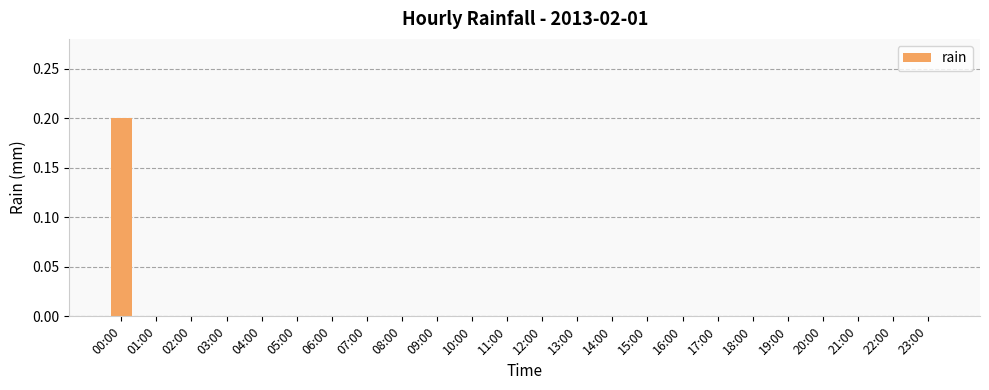

Reading left to right, transcribe all the data shown in this chart.

00:00=0.2	01:00=0.0	02:00=0.0	03:00=0.0	04:00=0.0	05:00=0.0	06:00=0.0	07:00=0.0	08:00=0.0	09:00=0.0	10:00=0.0	11:00=0.0	12:00=0.0	13:00=0.0	14:00=0.0	15:00=0.0	16:00=0.0	17:00=0.0	18:00=0.0	19:00=0.0	20:00=0.0	21:00=0.0	22:00=0.0	23:00=0.0